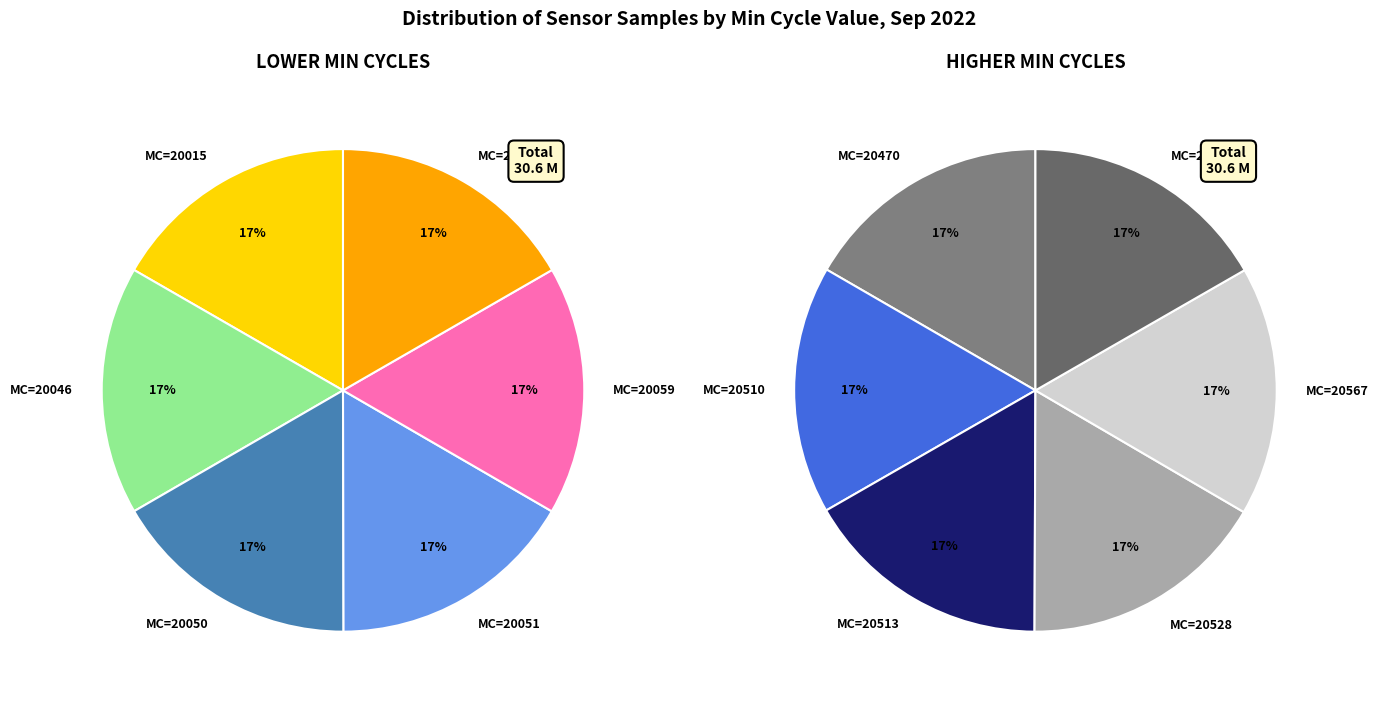

Does 27-20698 represent more than half of the total?

No